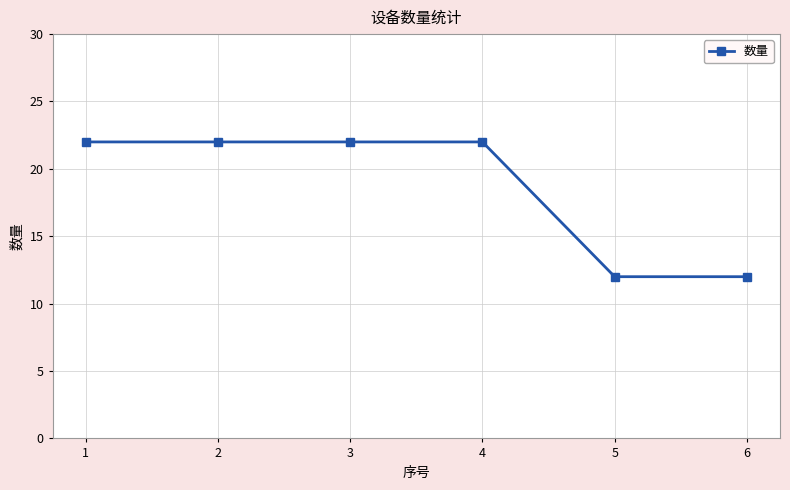

What is the value of the 4th point from the left?

22